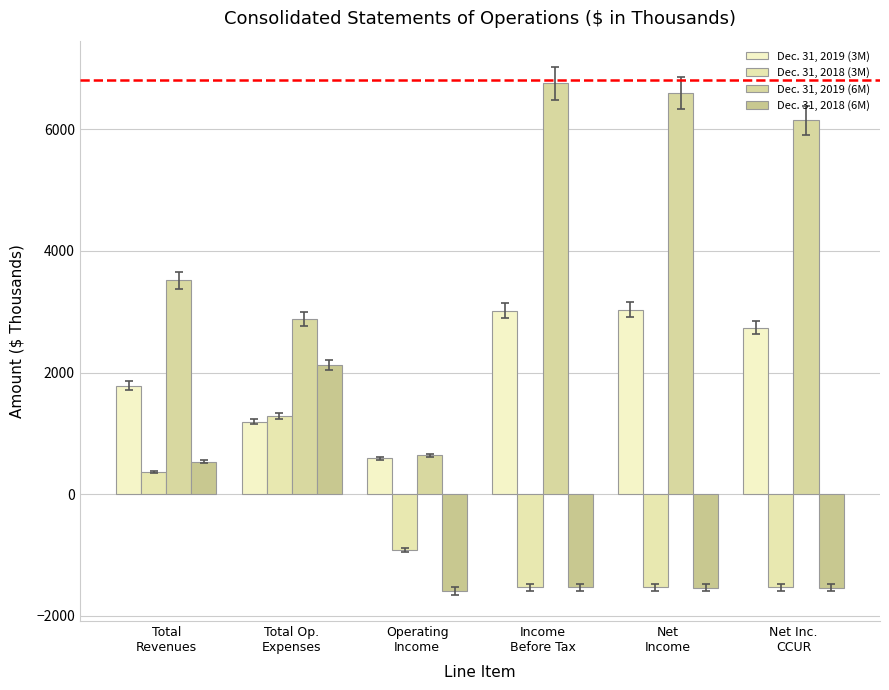

Rank the series at Total
Revenues from highest to lowest value.

Dec. 31, 2019 (6M), Dec. 31, 2019 (3M), Dec. 31, 2018 (6M), Dec. 31, 2018 (3M)